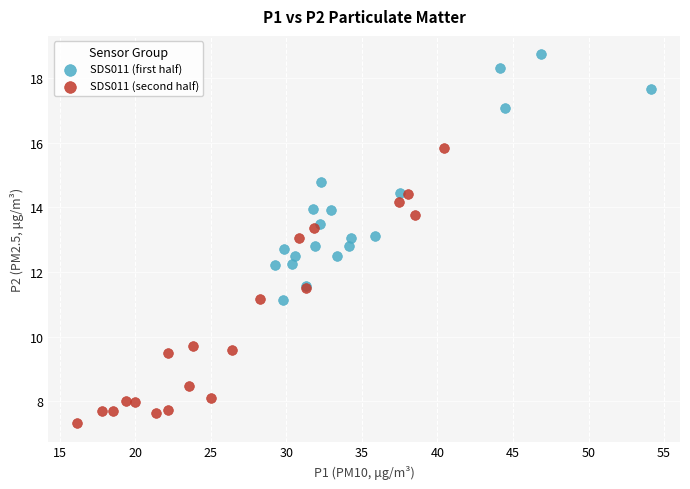

Which series contains the highest Y value?

SDS011 (first half)